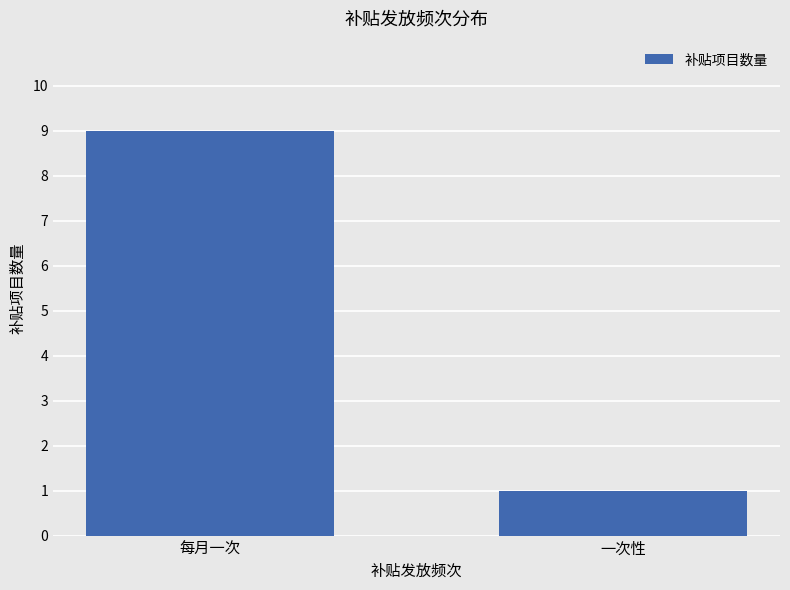

What is the ratio of the value at 每月一次 to the value at 一次性?

9.0